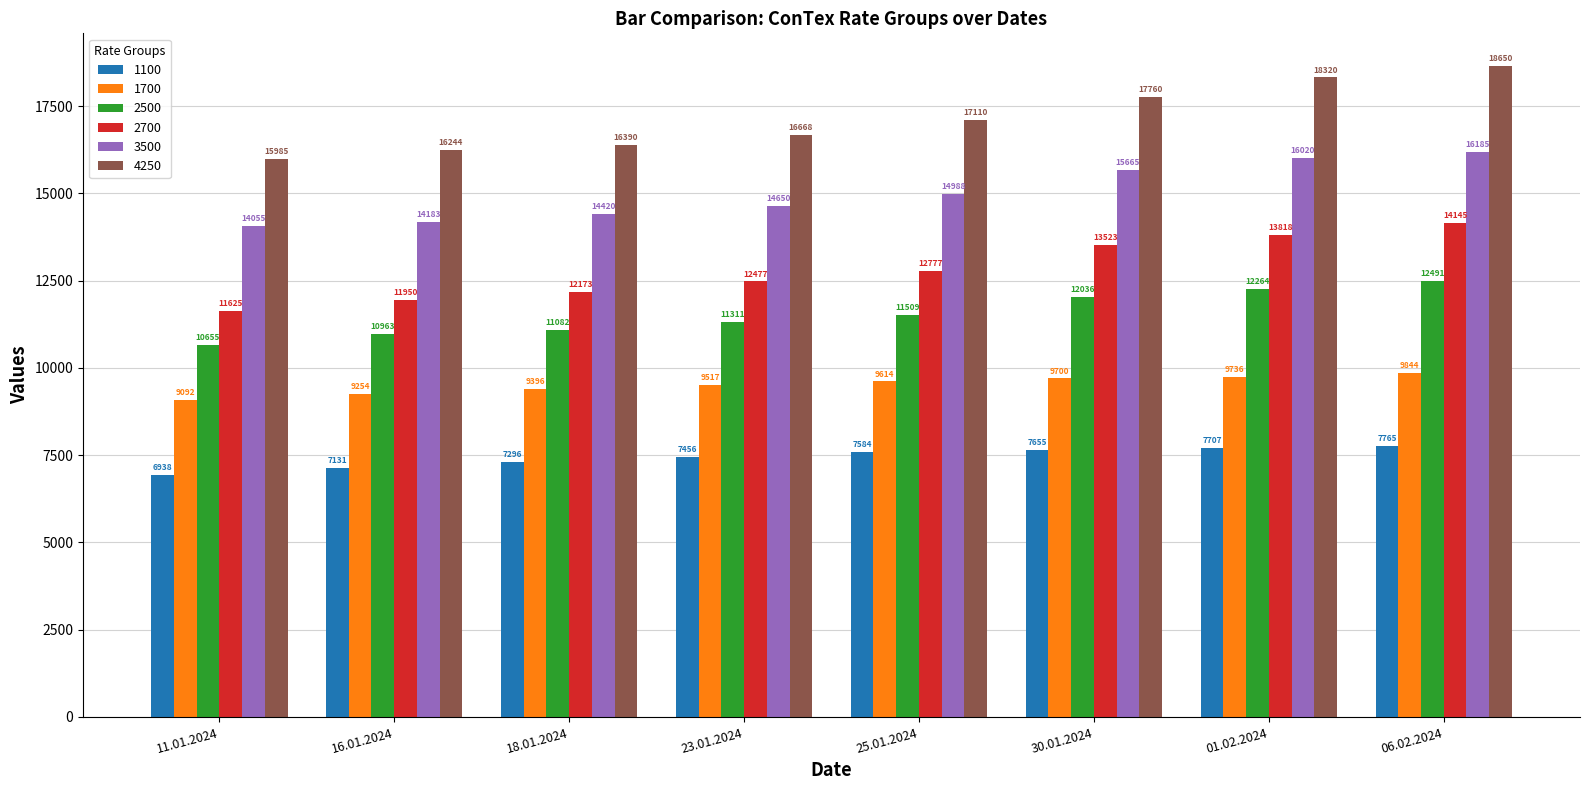

What is the difference between the 1700 values at 25.01.2024 and 18.01.2024?

218